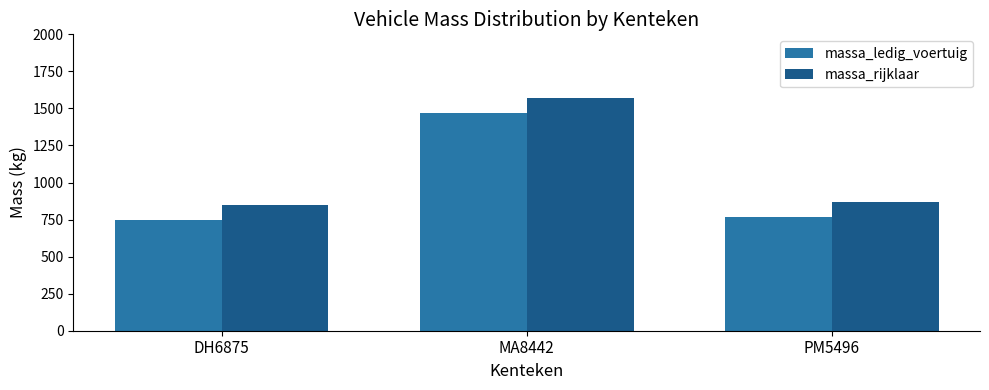

How many data points does each series have?

3